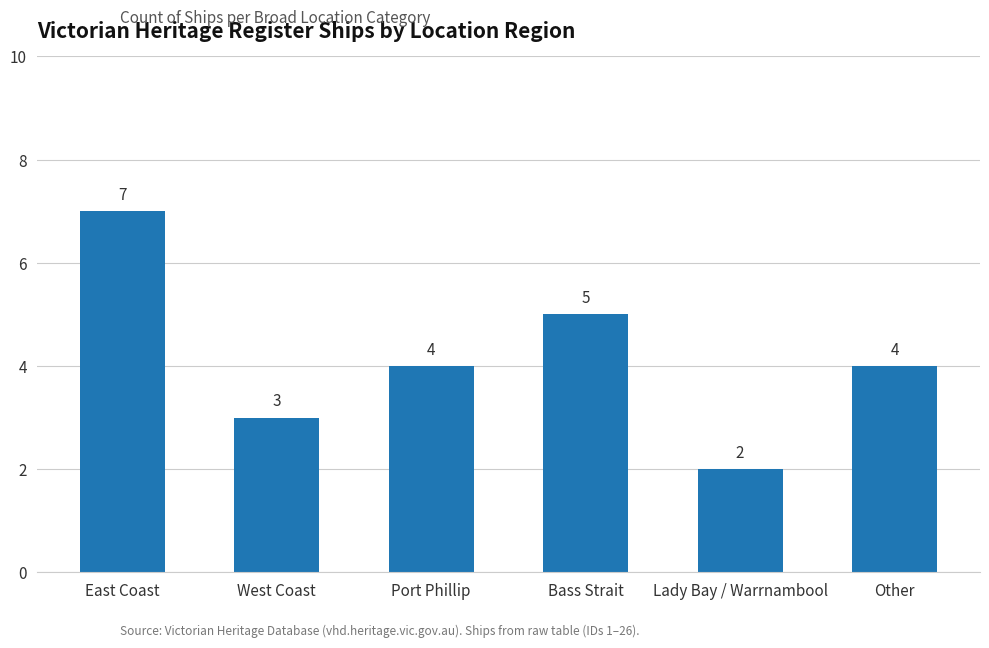

What is the sum of the values at West Coast and Lady Bay / Warrnambool?

5